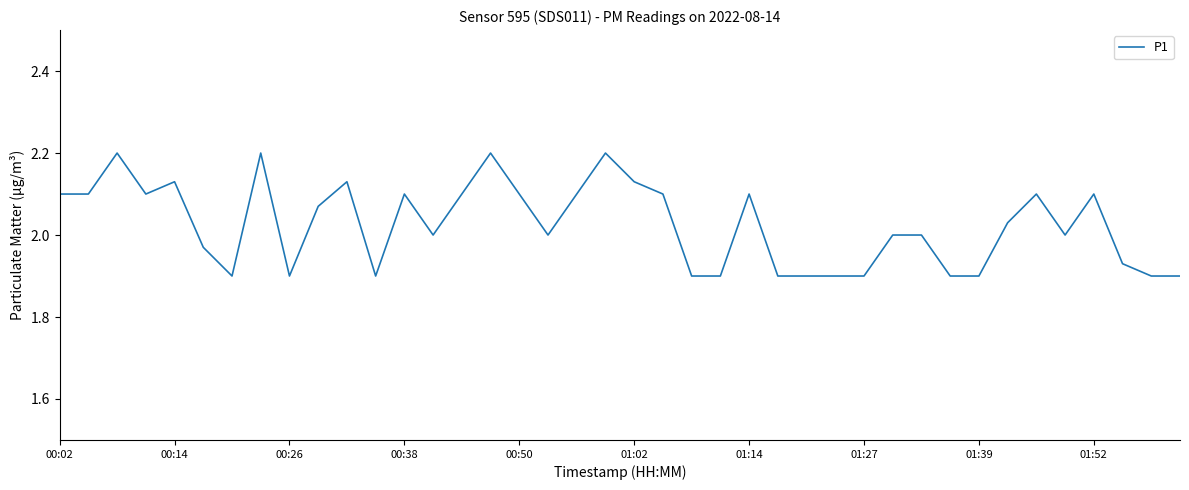

Is this an area chart (filled region under the line)?

No